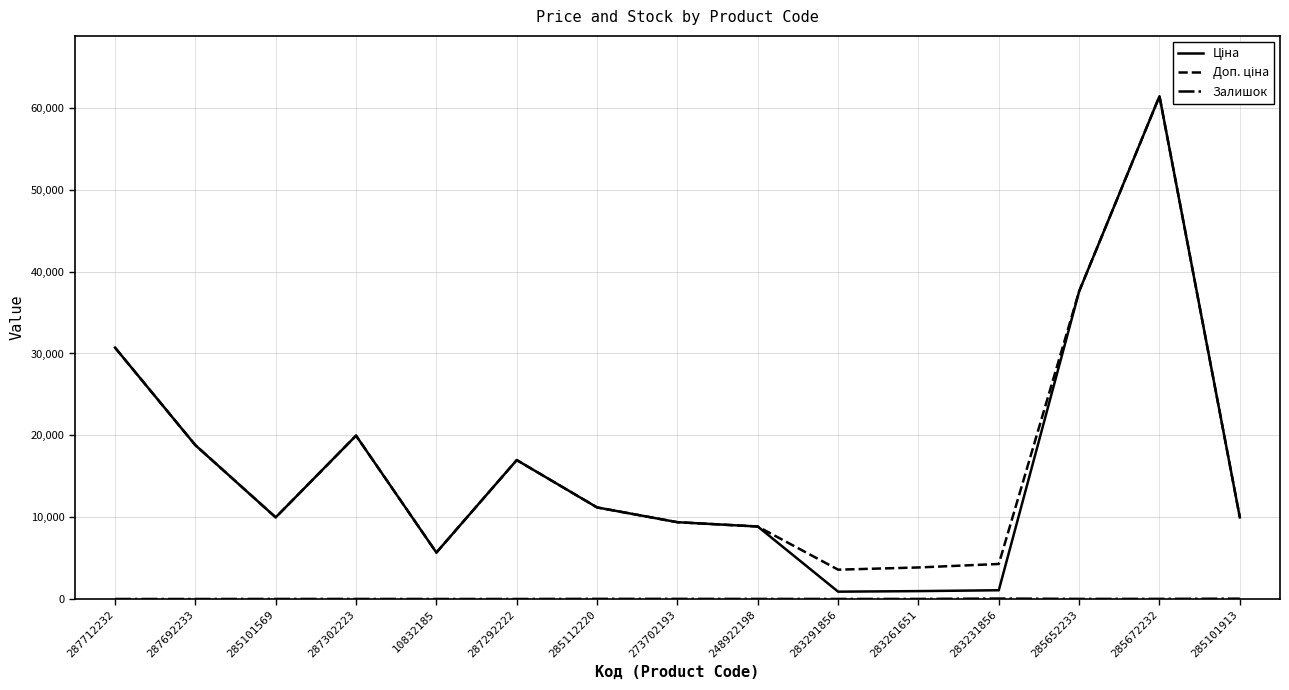

Which category has the highest value across all series?

285672232